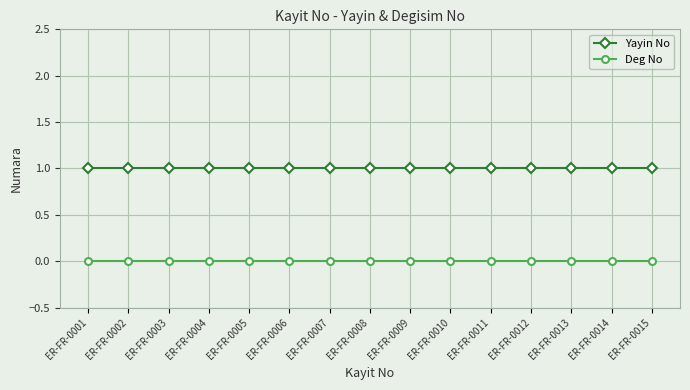

True or false: Deg No and Yayin No intersect in this chart.

False